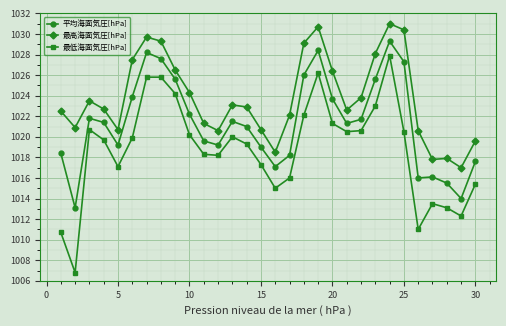

Rank the series by their maximum value, from lowest to highest.

最低海面気圧[hPa], 平均海面気圧[hPa], 最高海面気圧[hPa]